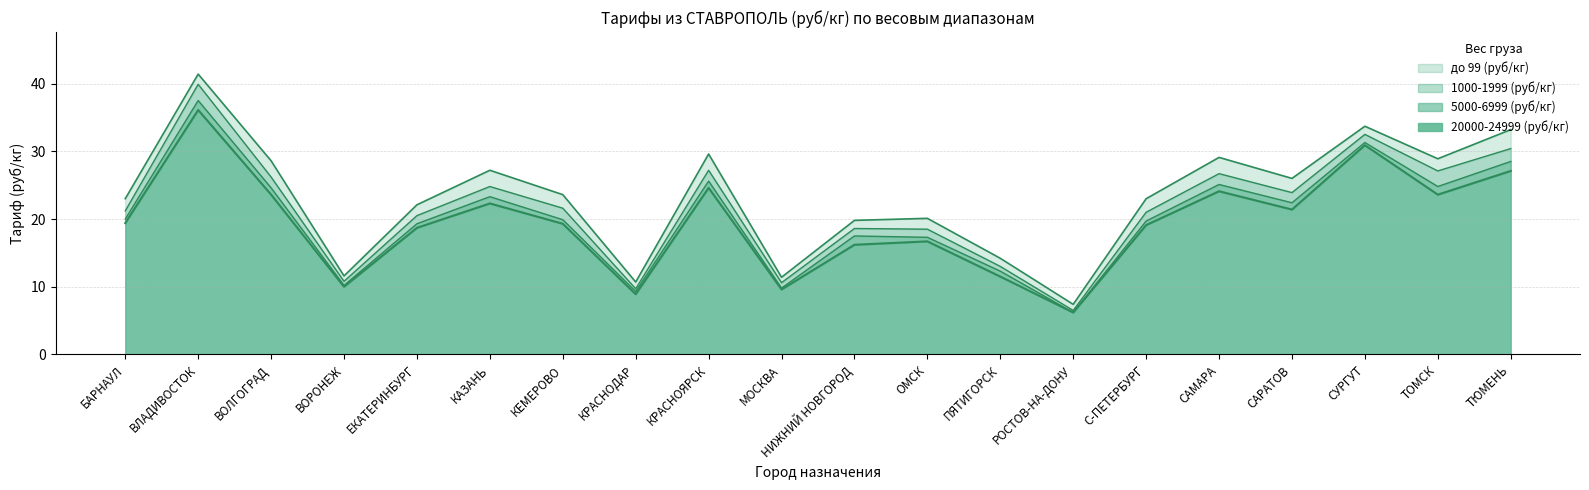

Which series has the largest total across all categories?

до 99 (руб/кг)